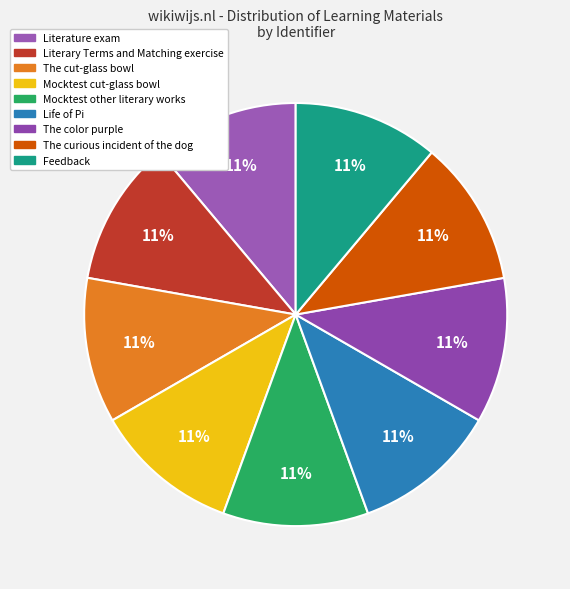

Is there a majority slice in this chart?

No